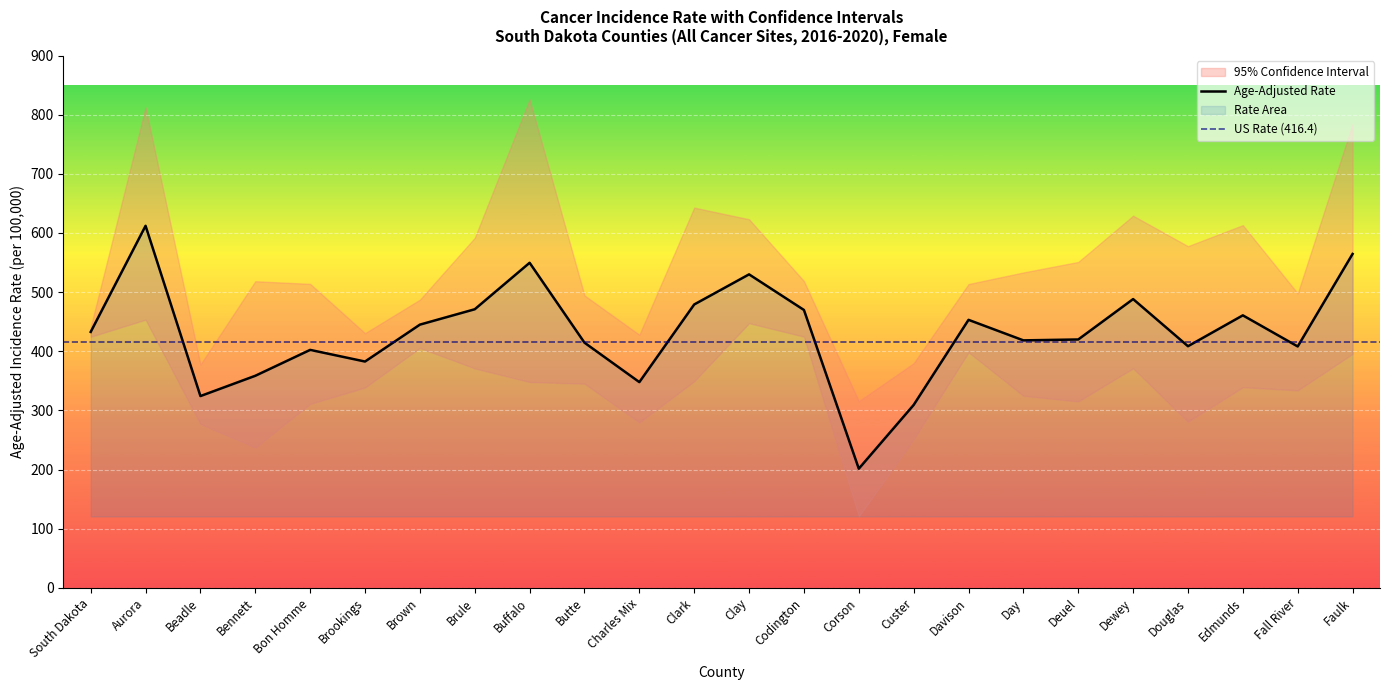

What is the average value of the Lower 95% CI series?

339.3